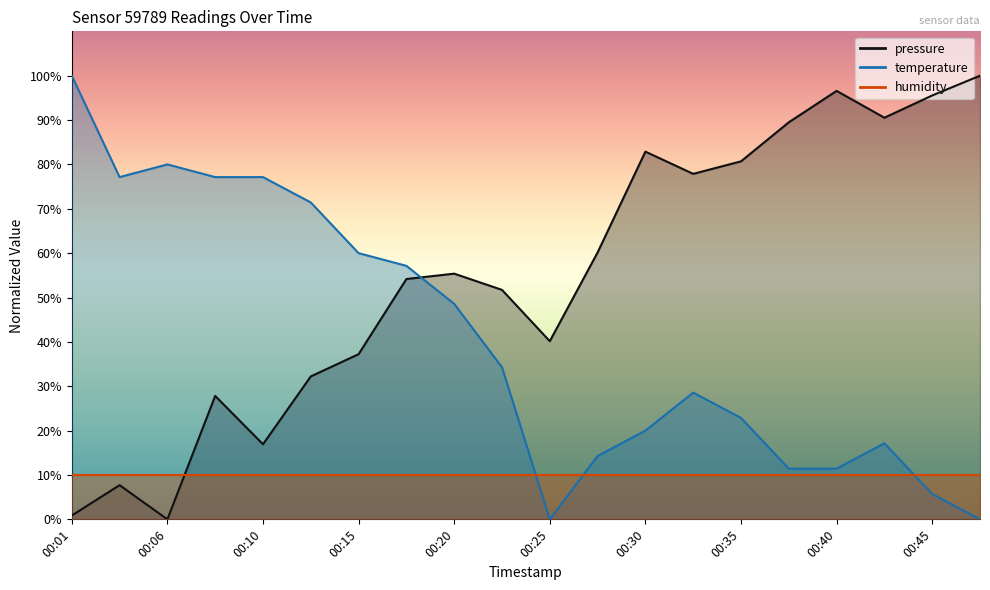

At which label is pressure closest to 50?

00:23